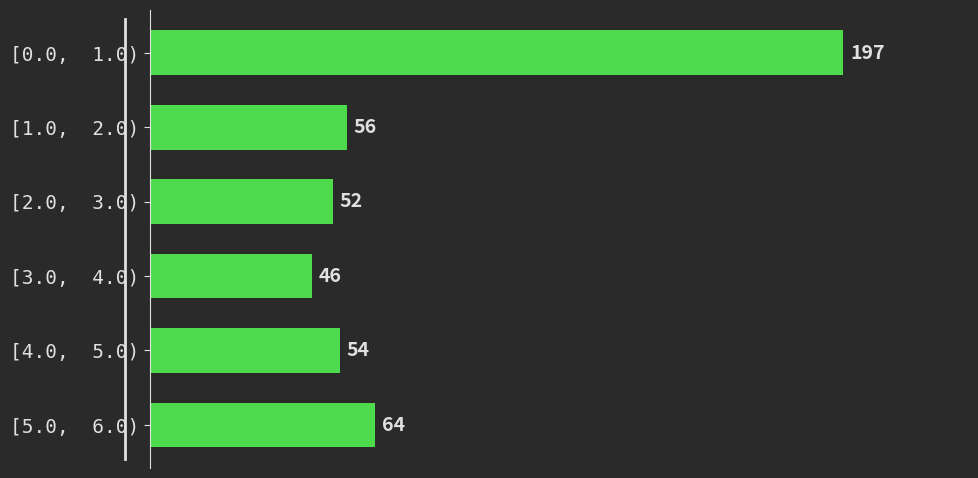

Reading bottom to top, transcribe all the data shown in this chart.

[5.0,  6.0)=64	[4.0,  5.0)=54	[3.0,  4.0)=46	[2.0,  3.0)=52	[1.0,  2.0)=56	[0.0,  1.0)=197